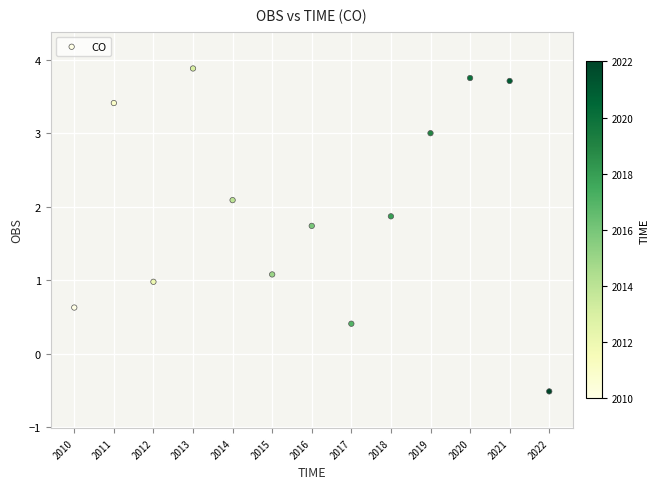

What is the range of X values (max minus min)?

12.0